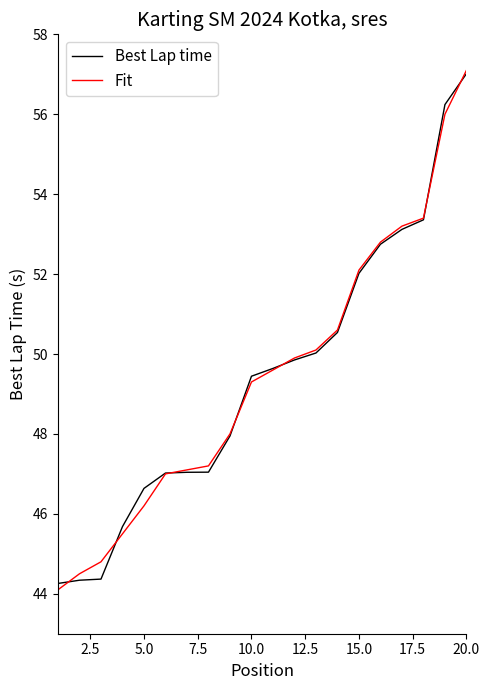

What is the difference between the maximum and minimum values in the Best Lap time series?

12.8